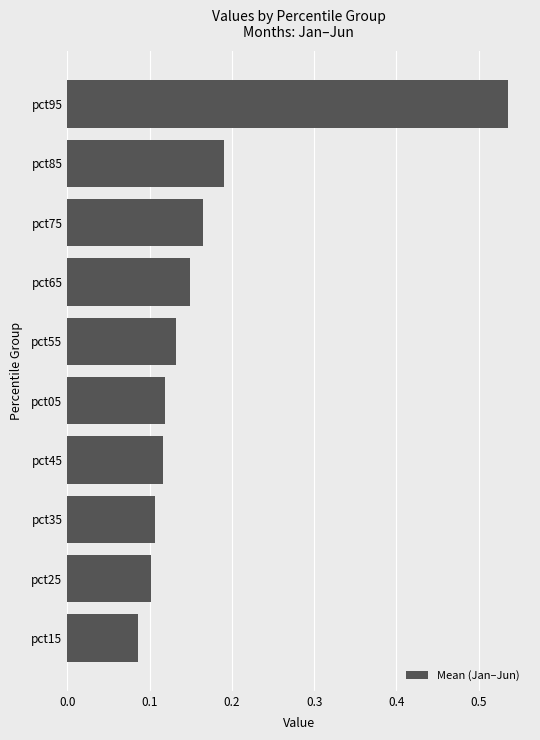

True or false: the data shows 0.3 at pct85.

False